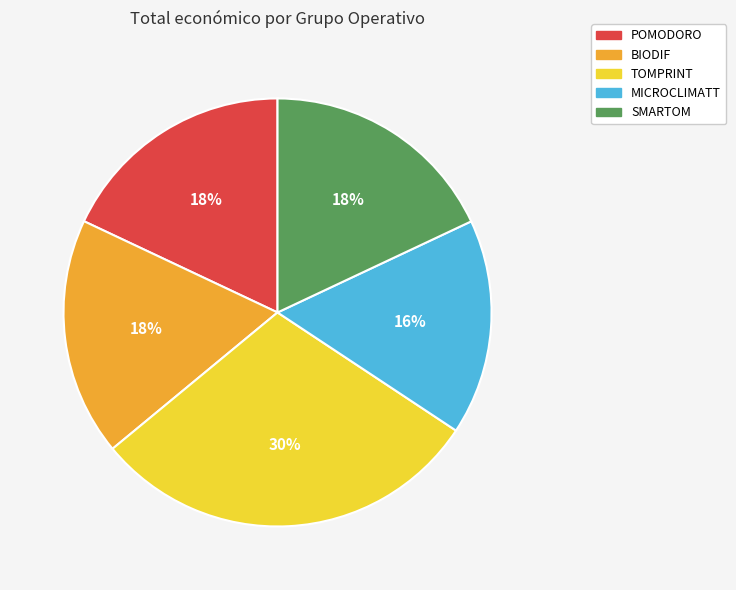

Does POMODORO account for over 50% of the chart?

No